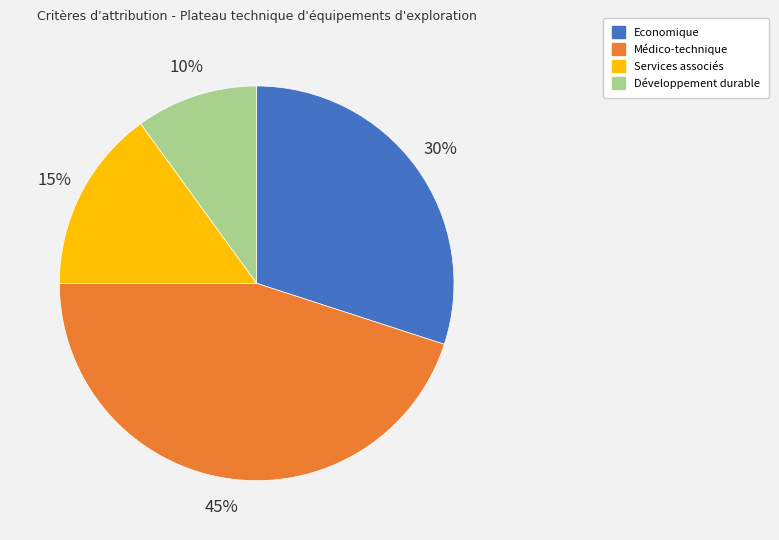

To the nearest percent, what portion does Services associés represent?

15%